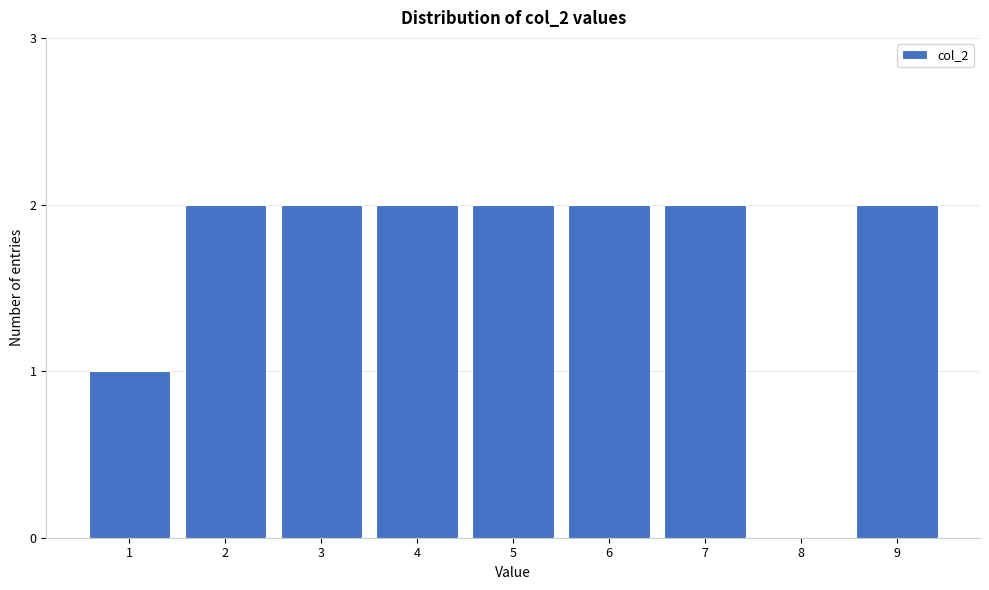

Reading left to right, what are all the values shown in this chart?

1=1	2=2	3=2	4=2	5=2	6=2	7=2	8=0	9=2